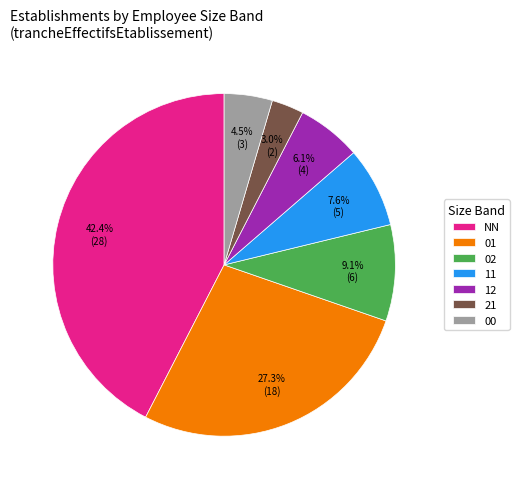

Is 11 the majority of the pie?

No